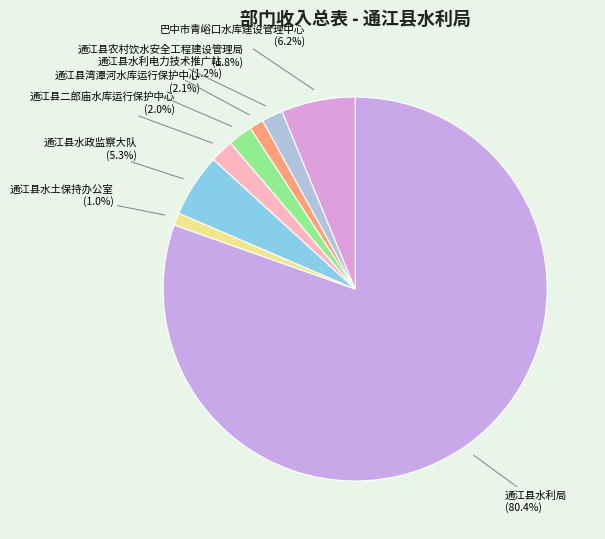

To the nearest percent, what is the combined percentage of 通江县水政监察大队 and 通江县农村饮水安全工程建设管理局?

7%